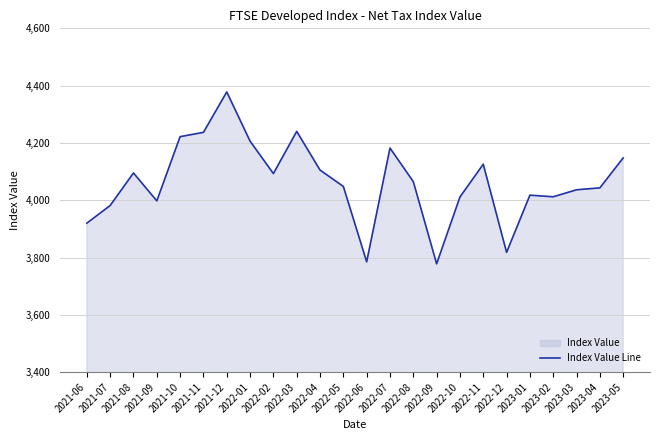

What is the label of the 18th point from the left?

2022-11